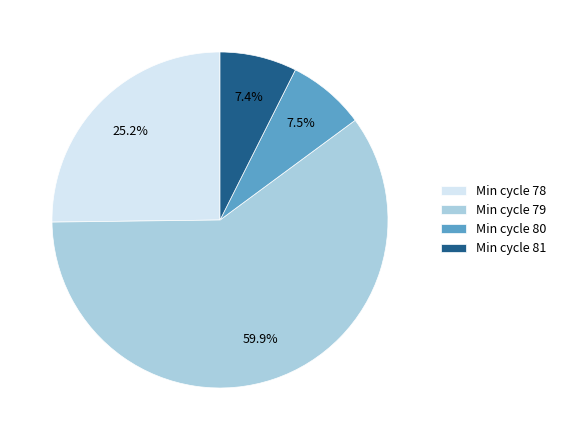

Do Min cycle 78 and Min cycle 81 together represent more than half of the pie?

No